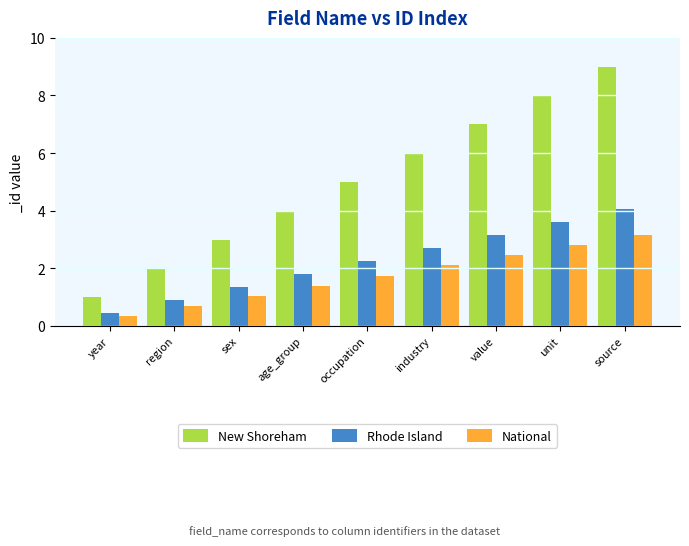

How many bars are there in total?

27